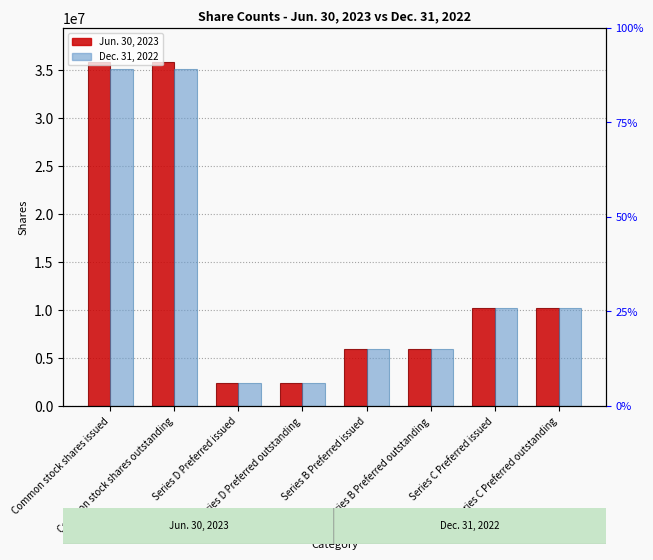

Rank the series at Series B Preferred issued from lowest to highest value.

Jun. 30, 2023, Dec. 31, 2022